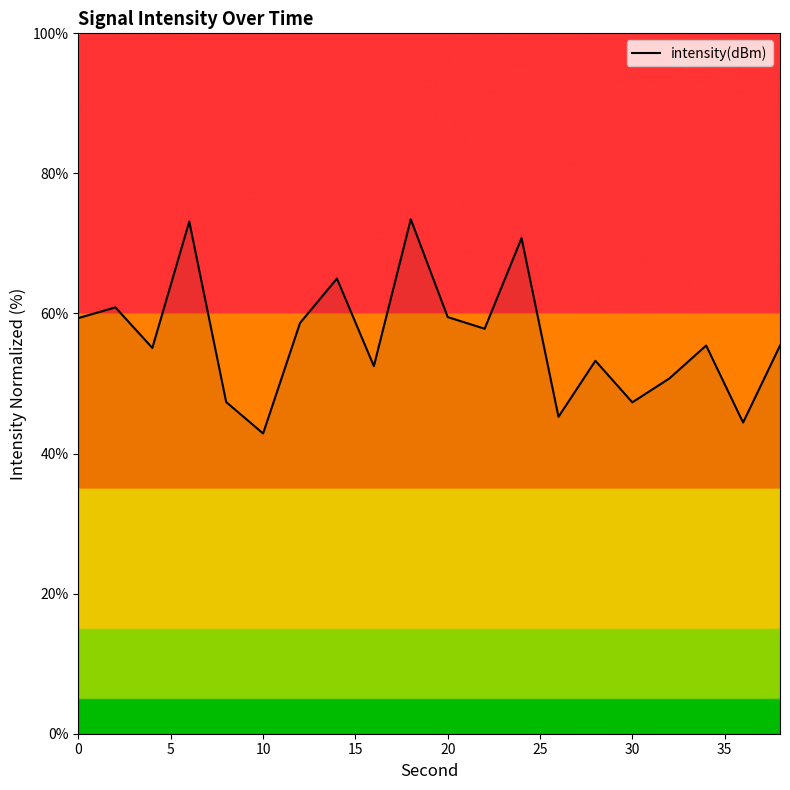

What is the greatest value displayed?

73.4